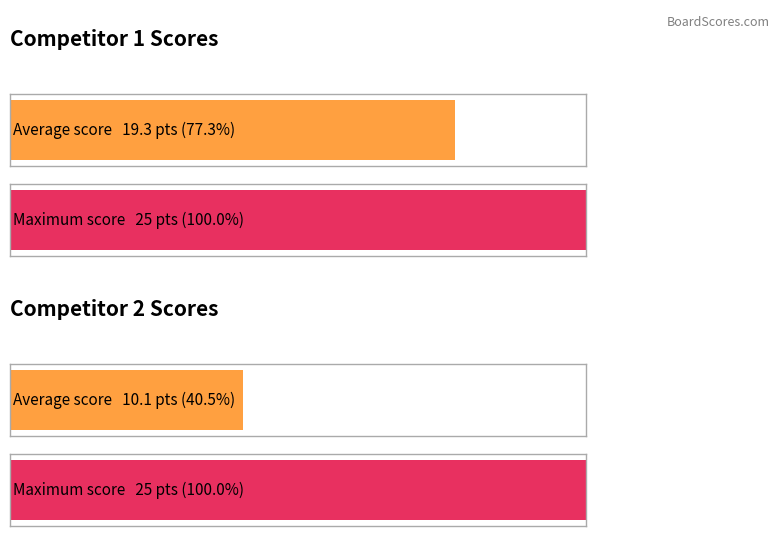

The value of Score 2 at 7 is 9. True or false?

False